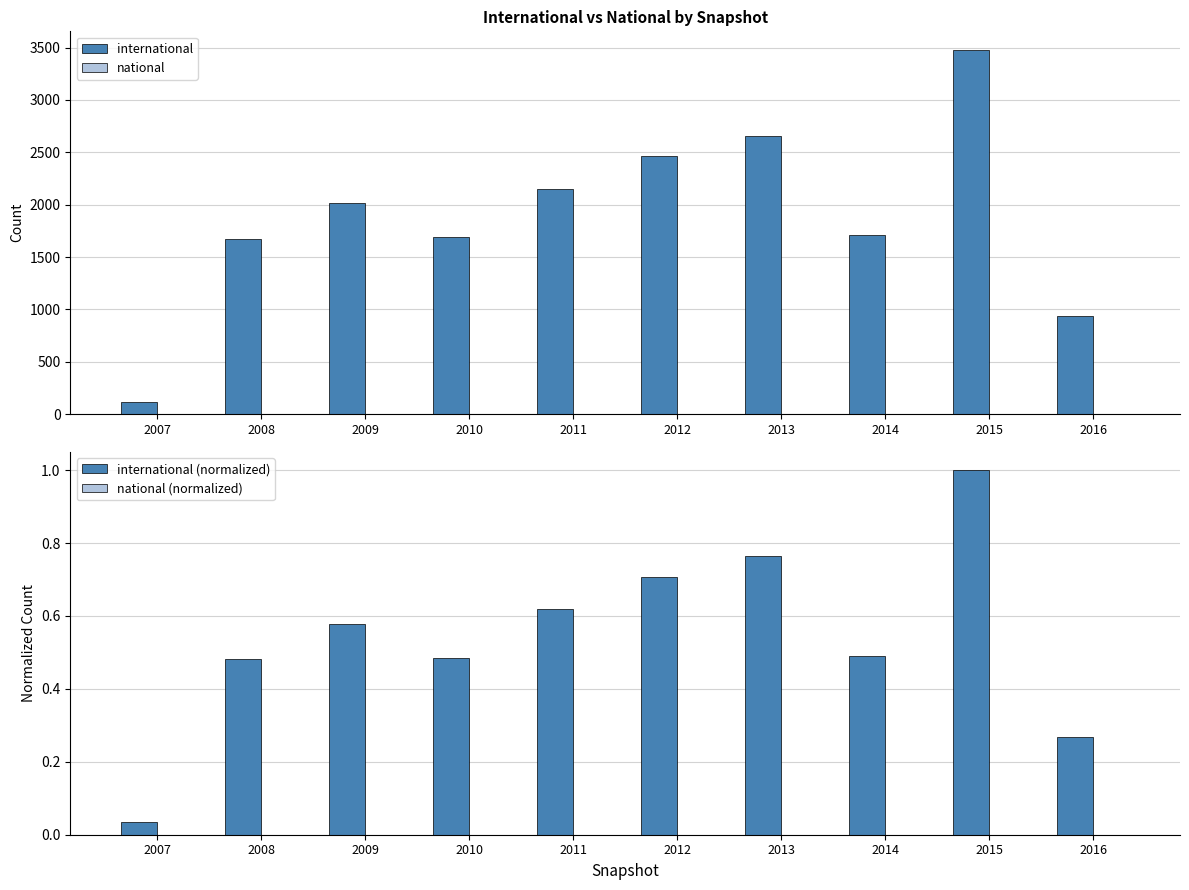

What is the difference between the maximum and minimum values in the international (normalized) series?

1.0